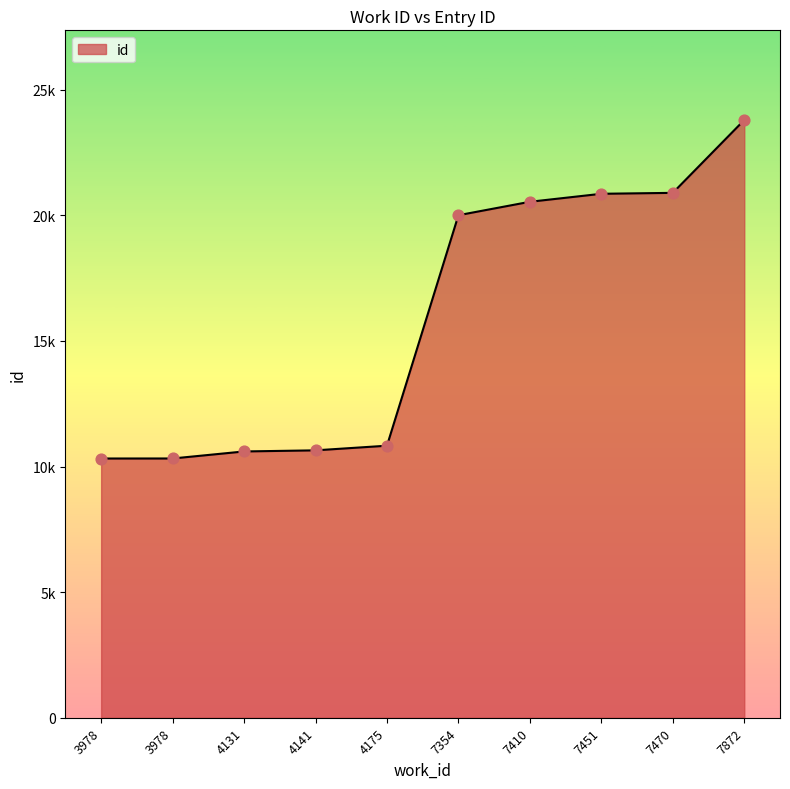

Between 4131 and 7354, which is larger?

7354